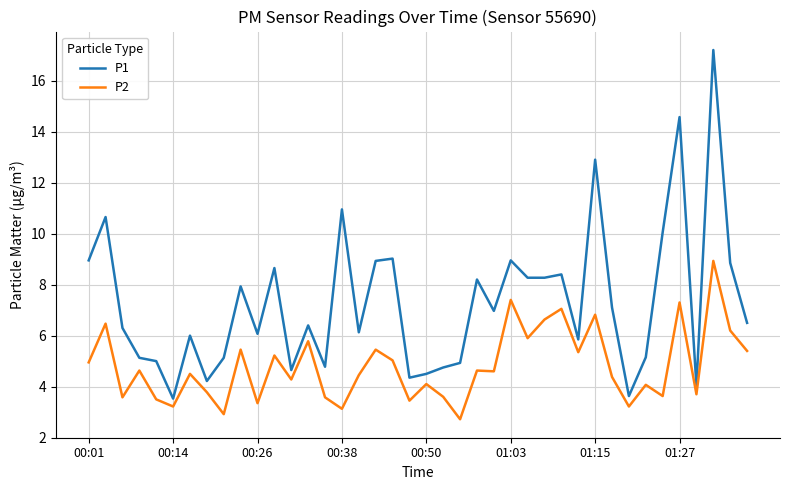

Which series has the widest spread of values?

P1